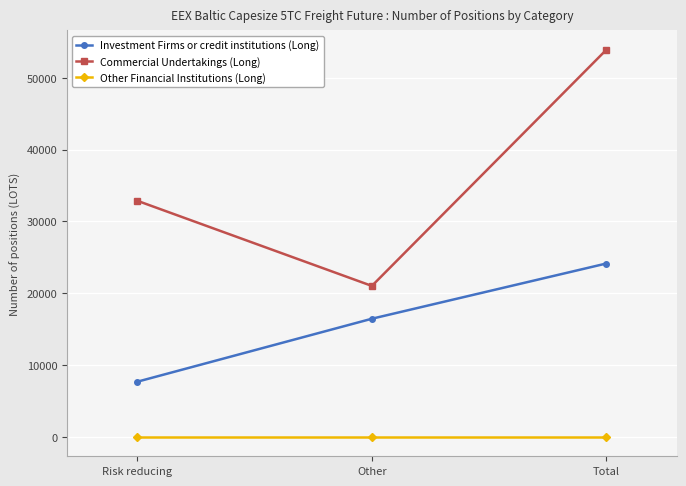

How many data points in Commercial Undertakings (Long) are above 32878?

2